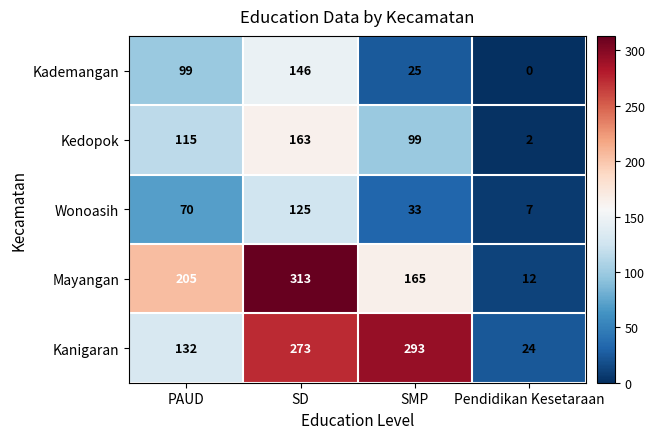

The value of Kademangan at SD is 146. True or false?

True